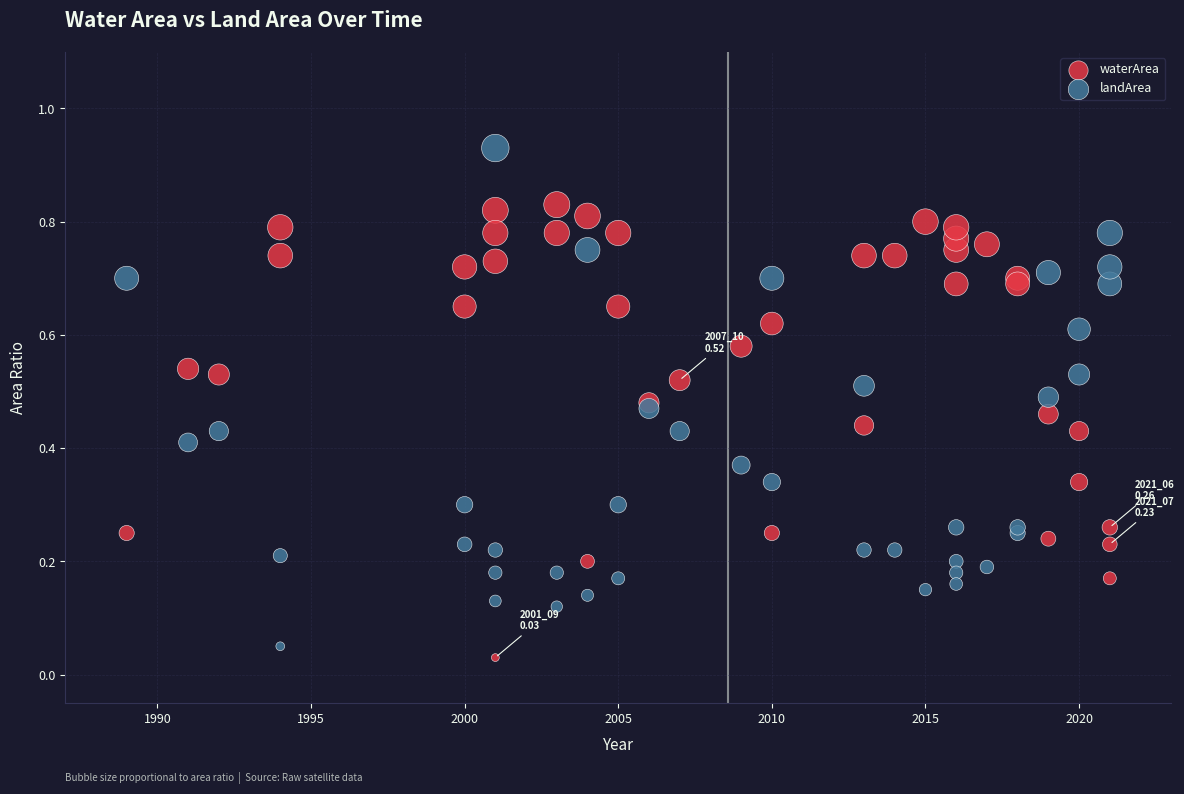

Which series reaches the maximum Y coordinate?

landArea